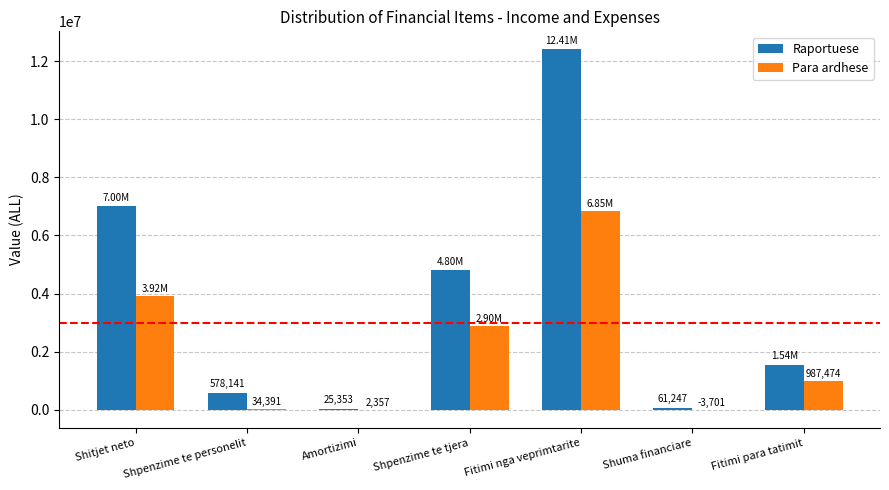

Where does the Para ardhese series first go above 987474?

Shitjet neto